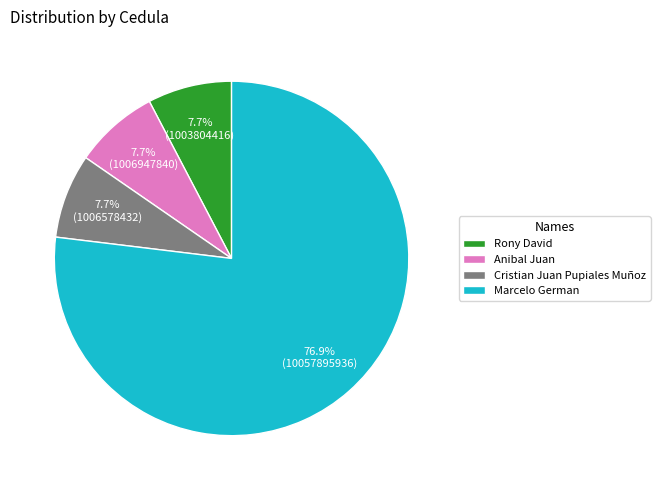

What portion of the pie excludes Cristian Juan Pupiales Muñoz?

92.3%